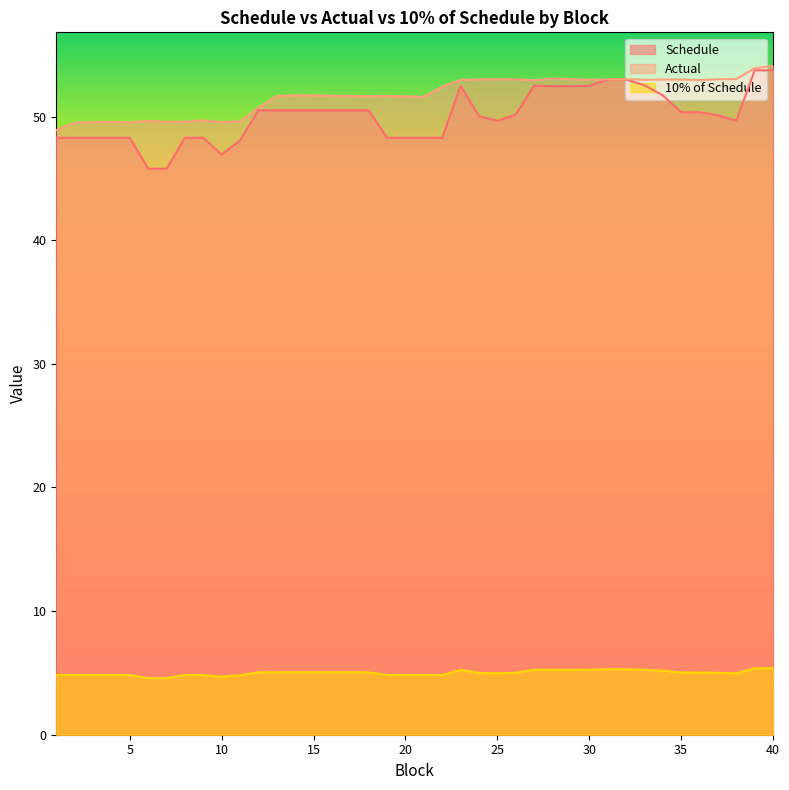

Which label corresponds to the largest value in the chart?

40